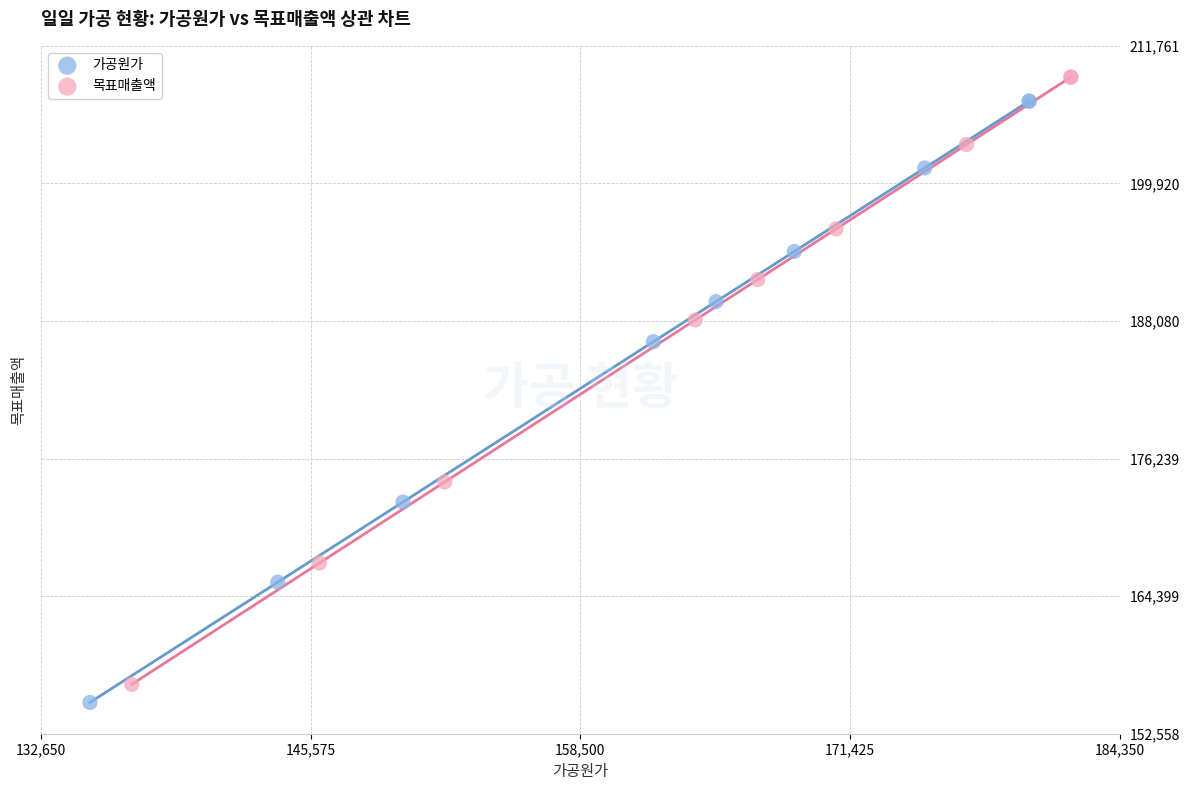

What are all the series names shown in the legend?

가공원가, 목표매출액